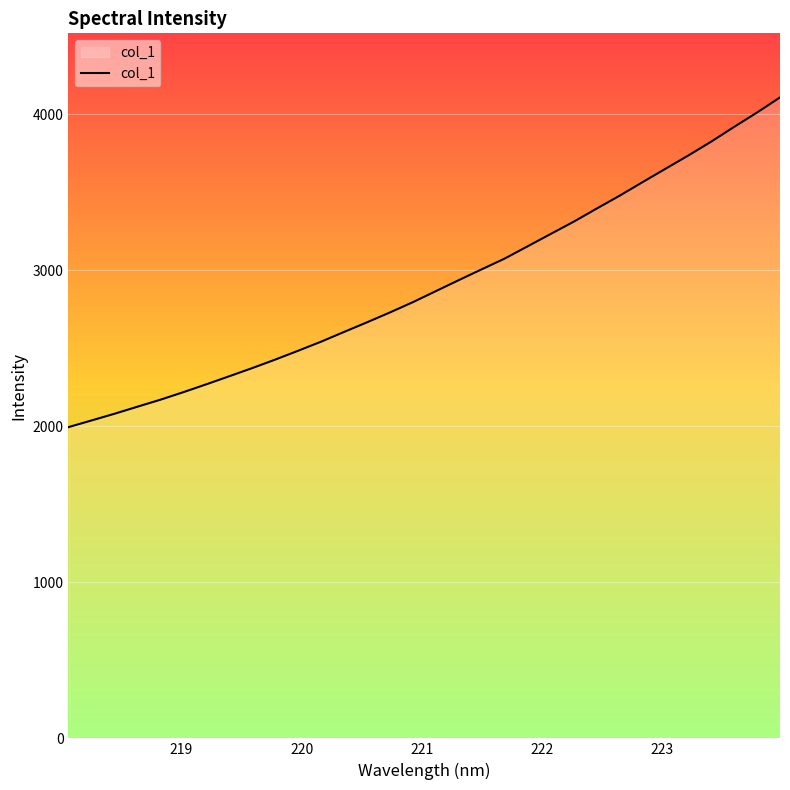

What is the difference between the maximum and minimum values?

2113.7